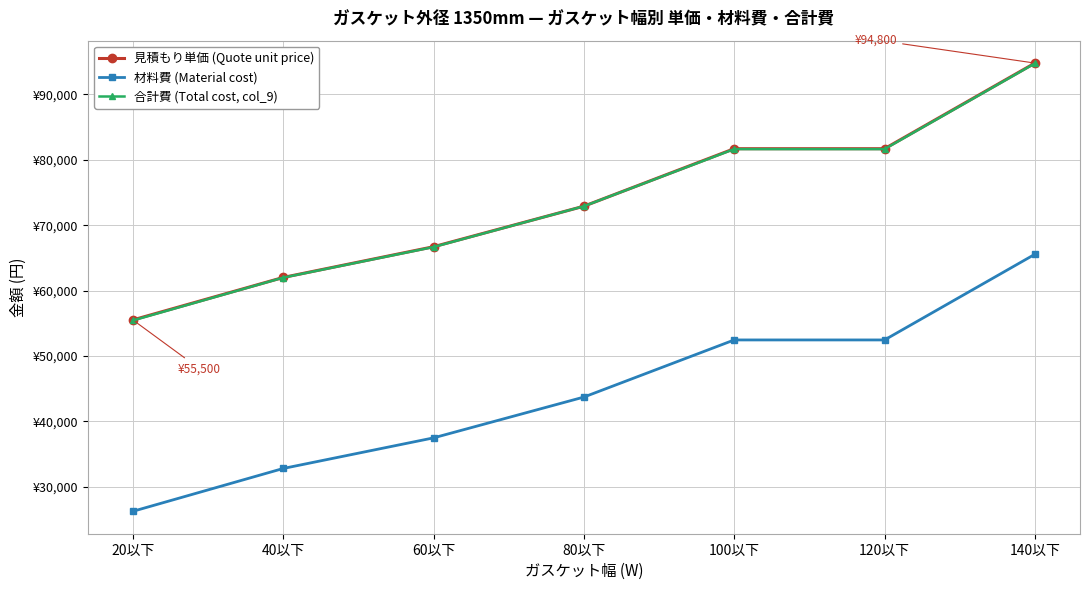

What are all the series names shown in the legend?

見積もり単価 (Quote unit price), 材料費 (Material cost), 合計費 (Total cost, col_9)